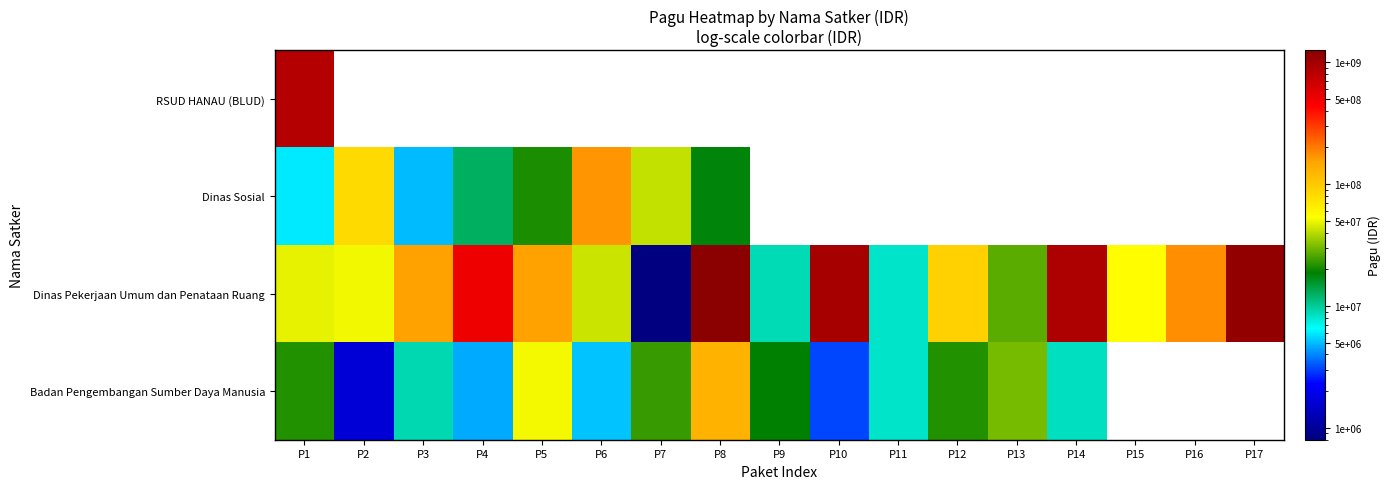

Which series has the largest total across all categories?

Dinas Pekerjaan Umum dan Penataan Ruang